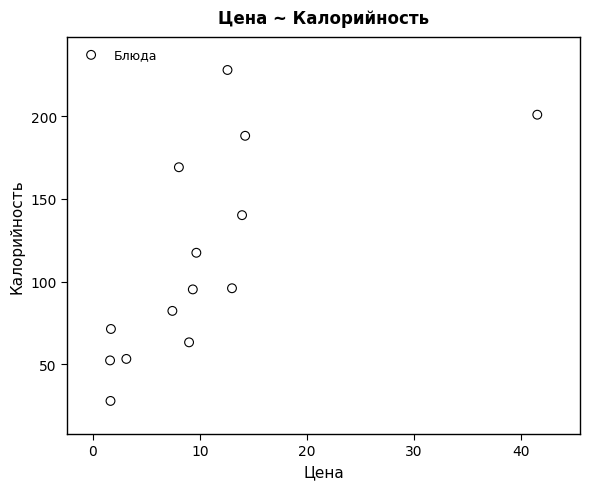

What Y value in the scatter plot is closest to 127?

117.4